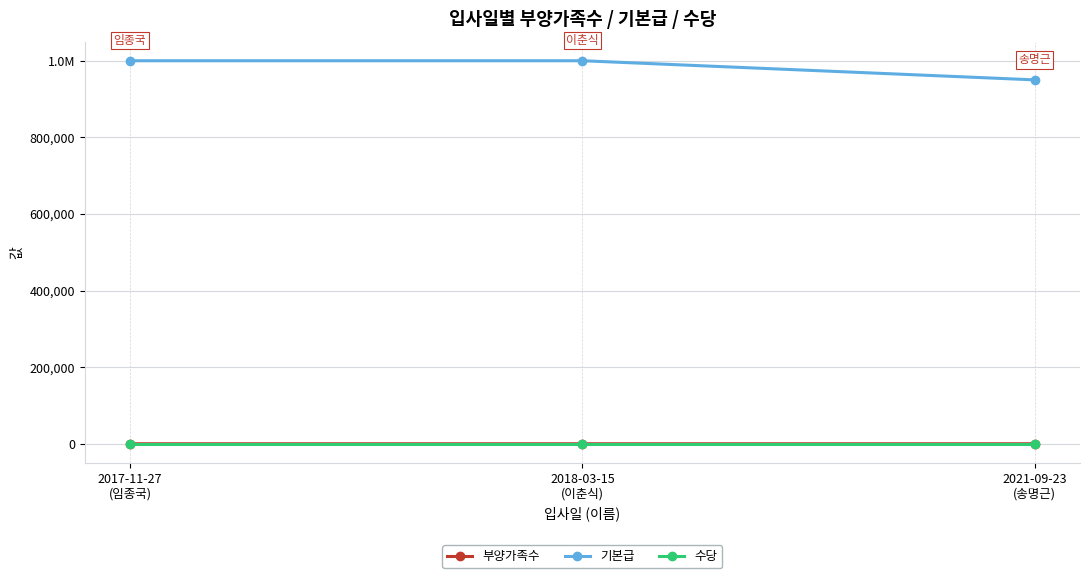

What are all the series names shown in the legend?

부양가족수, 기본급, 수당